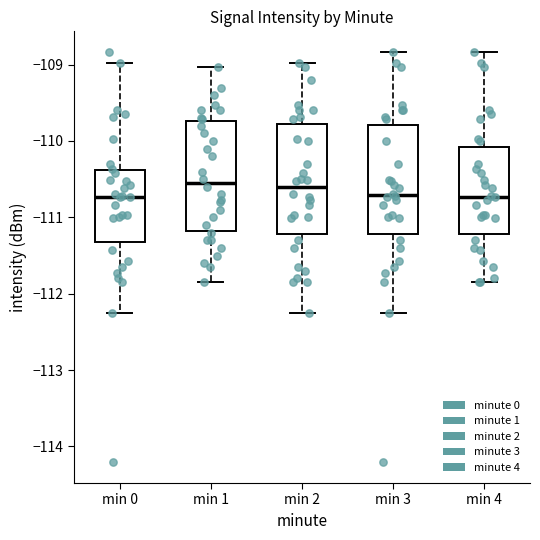

Where is the lower edge of the box for min 3 on the y-axis? The values are not printed on the chart, so give them approximately, as read against the axis.

-111.2